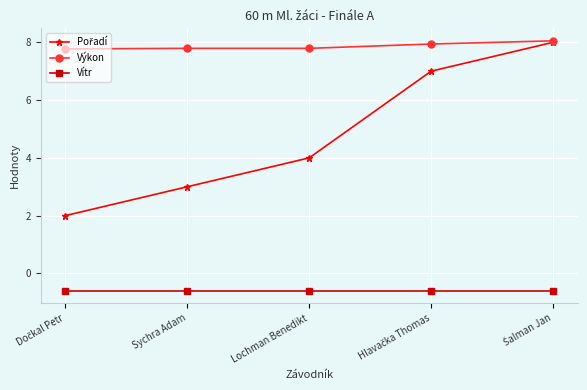

What is the highest value of the Výkon series?

8.1